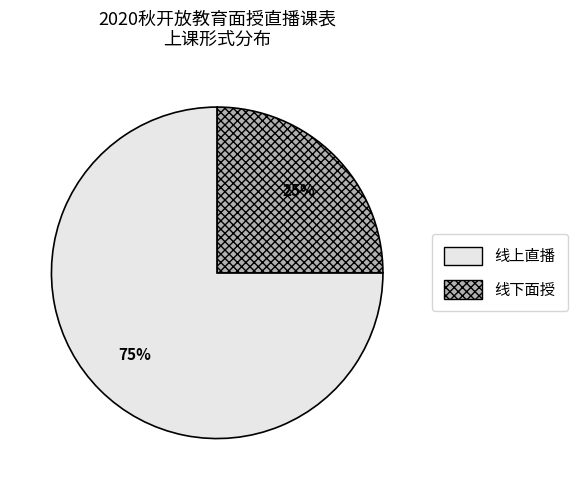

To the nearest percent, what portion does 线下面授 represent?

25%